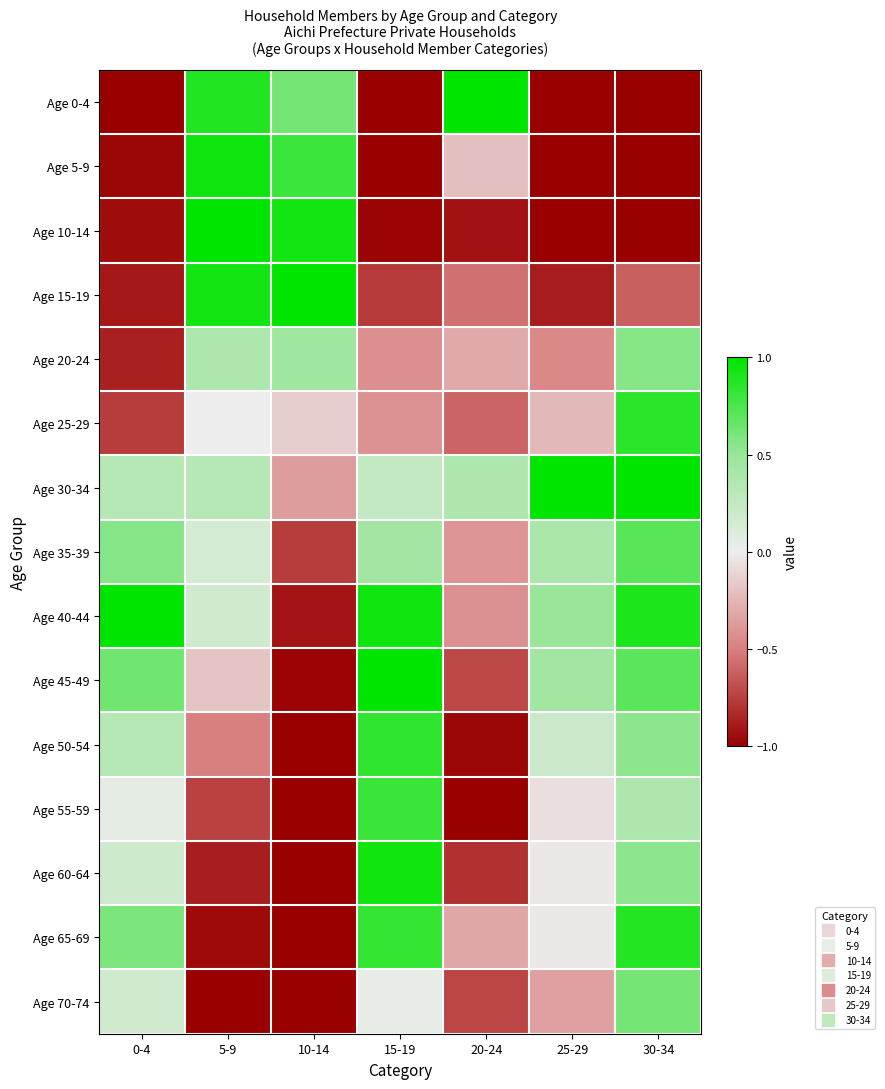

List the series in order of their peak value, highest first.

Age 0-4, Age 10-14, Age 15-19, Age 30-34, Age 40-44, Age 45-49, Age 5-9, Age 60-64, Age 65-69, Age 25-29, Age 50-54, Age 55-59, Age 35-39, Age 70-74, Age 20-24